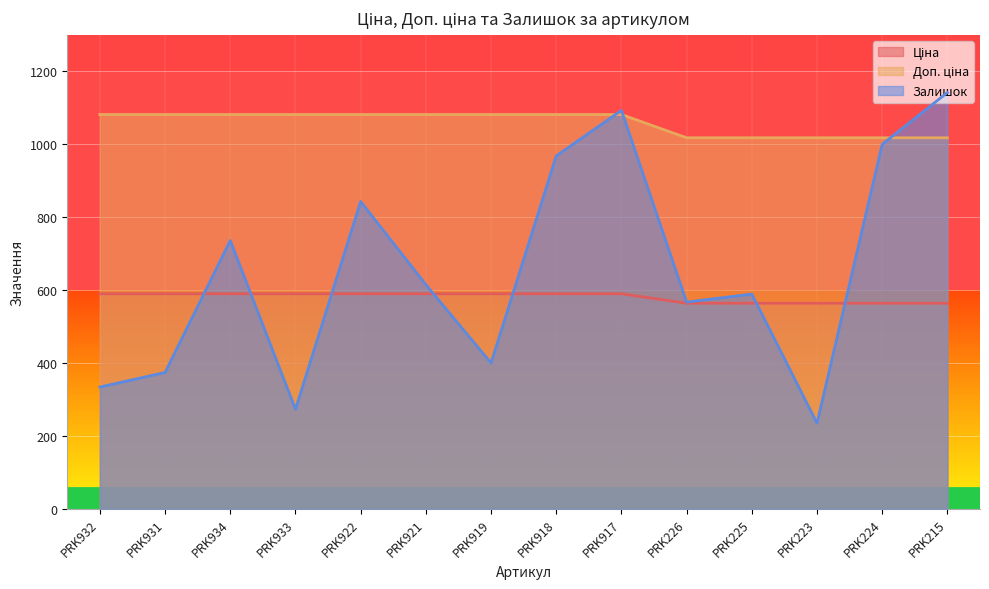

Reading left to right, list all the values displayed in this chart.

Ціна: 589.9	589.9	589.9	589.9	589.9	589.9	589.9	589.9	589.9	564.0	564.0	564.0	564.0	564.0
Доп. ціна: 1081.7	1081.7	1081.7	1081.7	1081.7	1081.7	1081.7	1081.7	1081.7	1017.8	1017.8	1017.8	1017.8	1017.8
Залишок: 334.0	374.0	736.0	273.0	843.0	615.0	400.0	968.0	1093.0	567.0	589.0	235.0	1000.0	1142.0